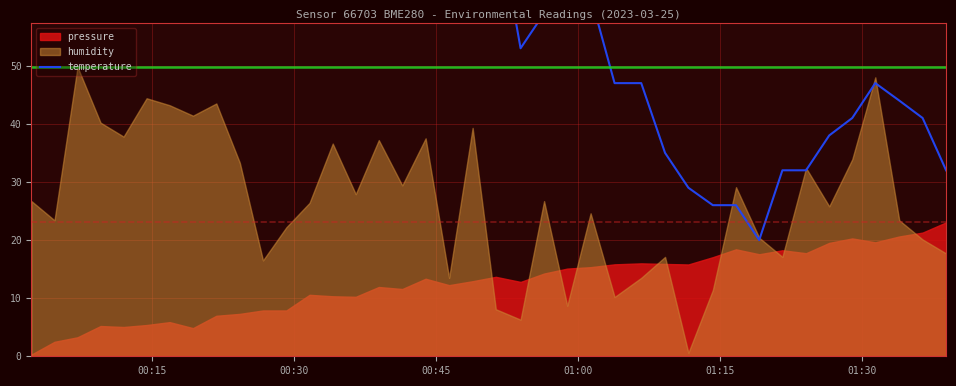

The chart shows a value of 59.8 at 27. True or false?

False